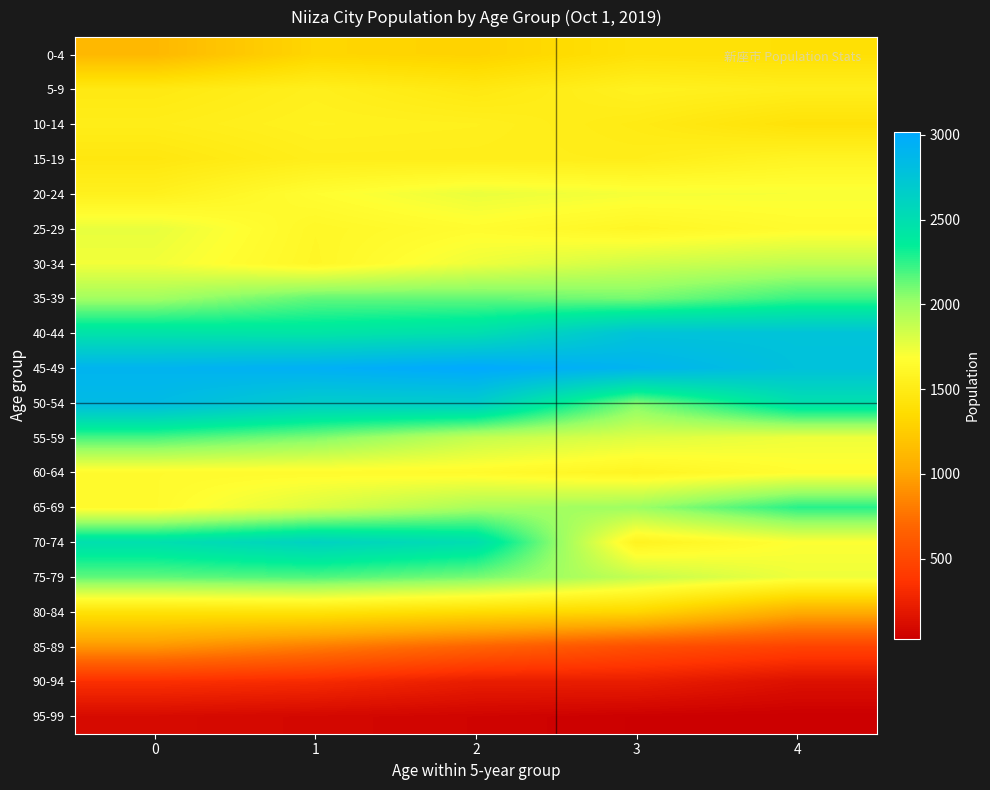

How many data points does each series have?

5